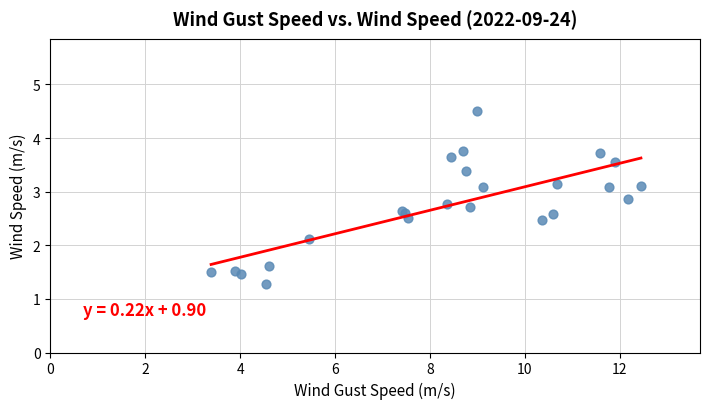

What Y value in the scatter plot is closest to 2?

2.1